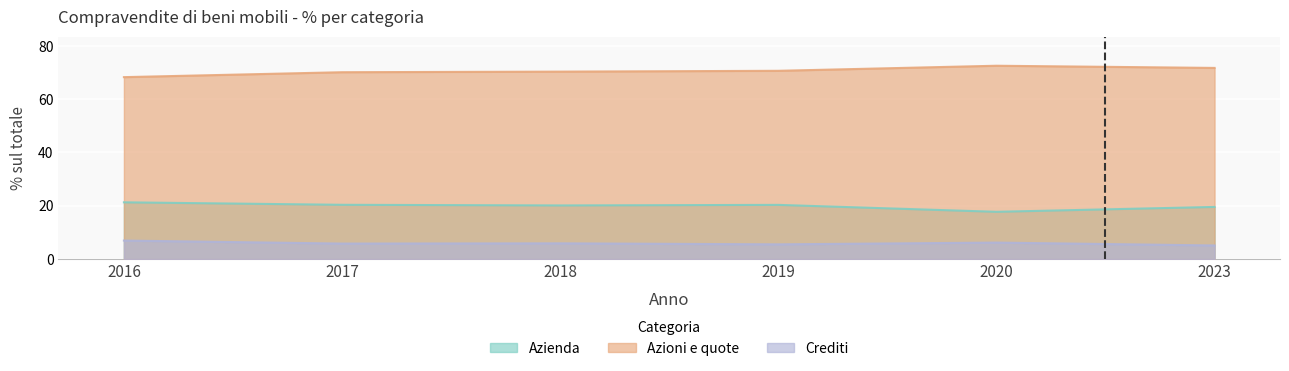

What is the smallest value displayed?

5.1